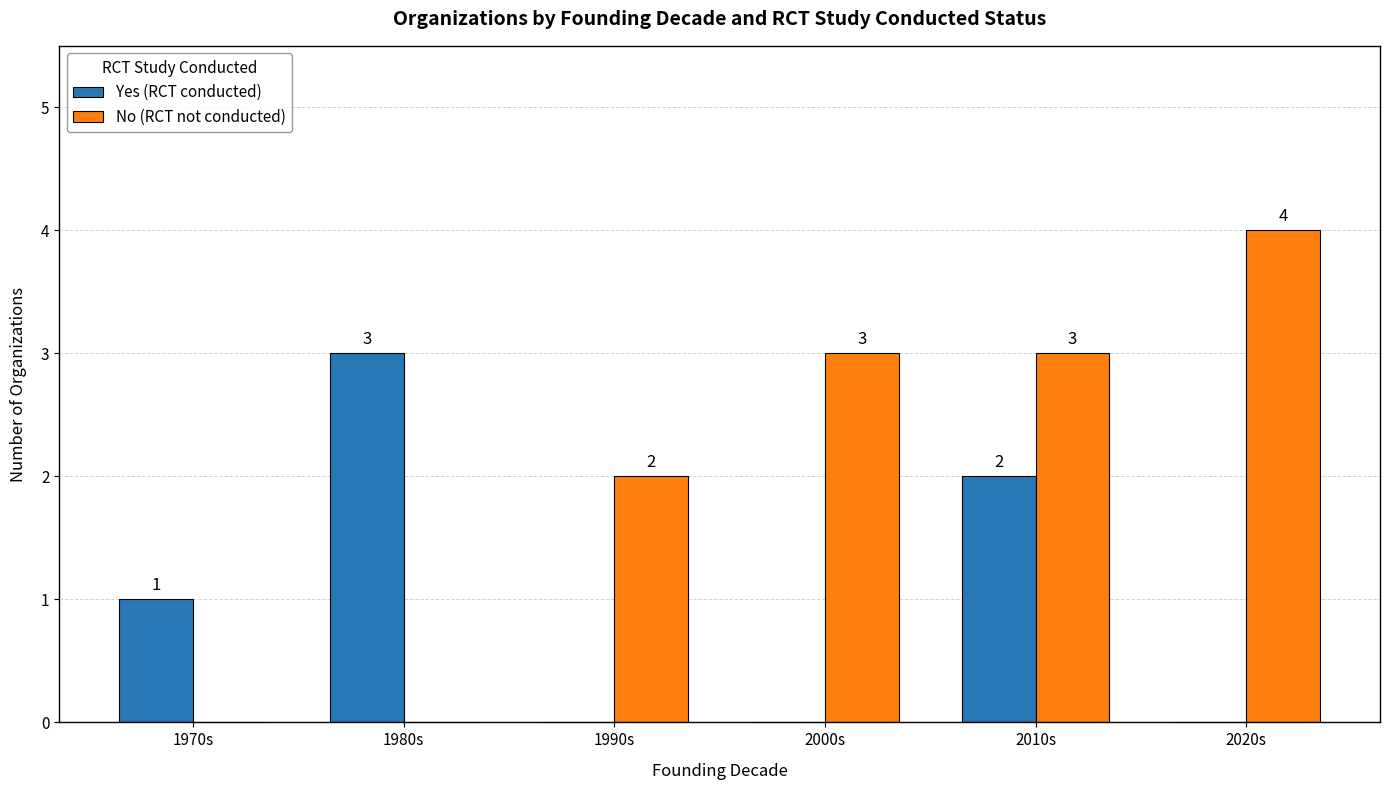

Where is No (RCT not conducted) nearest to the value 2?

1990s